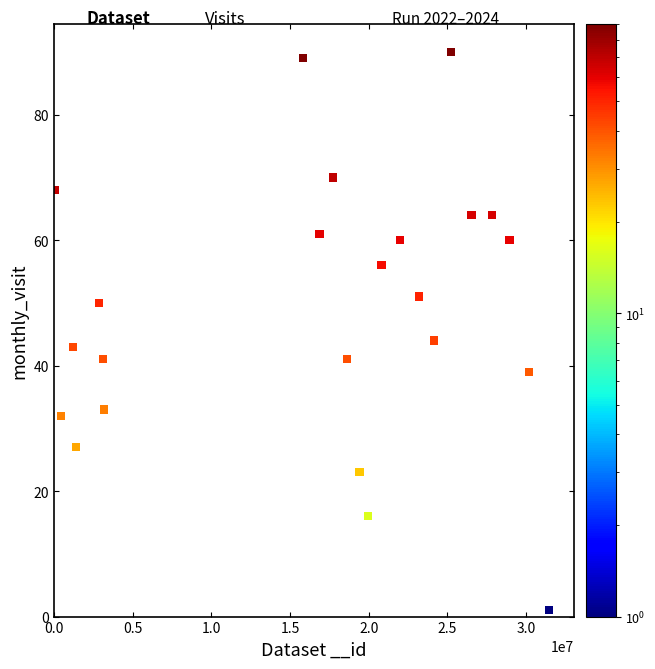

What Y value in the scatter plot is closest to 45?

44